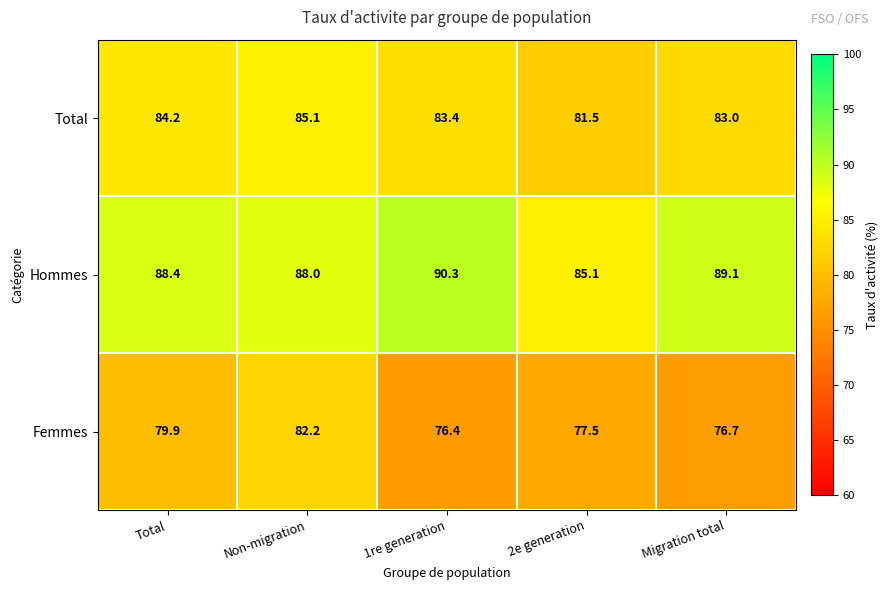

List the series in order of their peak value, lowest first.

Femmes, Total, Hommes